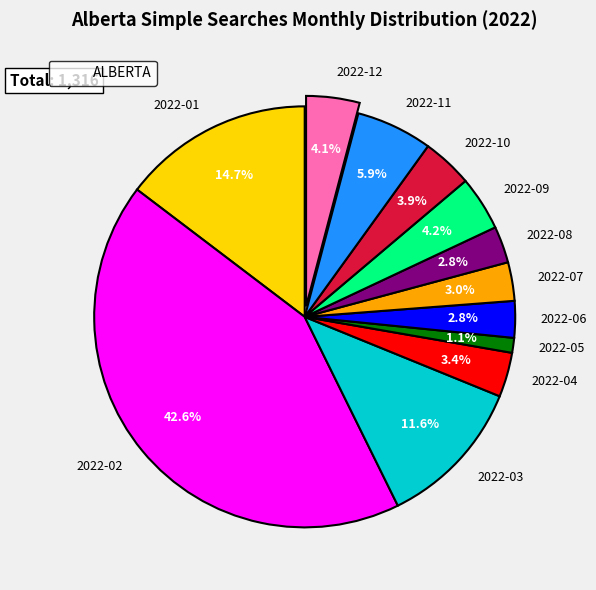

How many slices are in this pie chart?

12